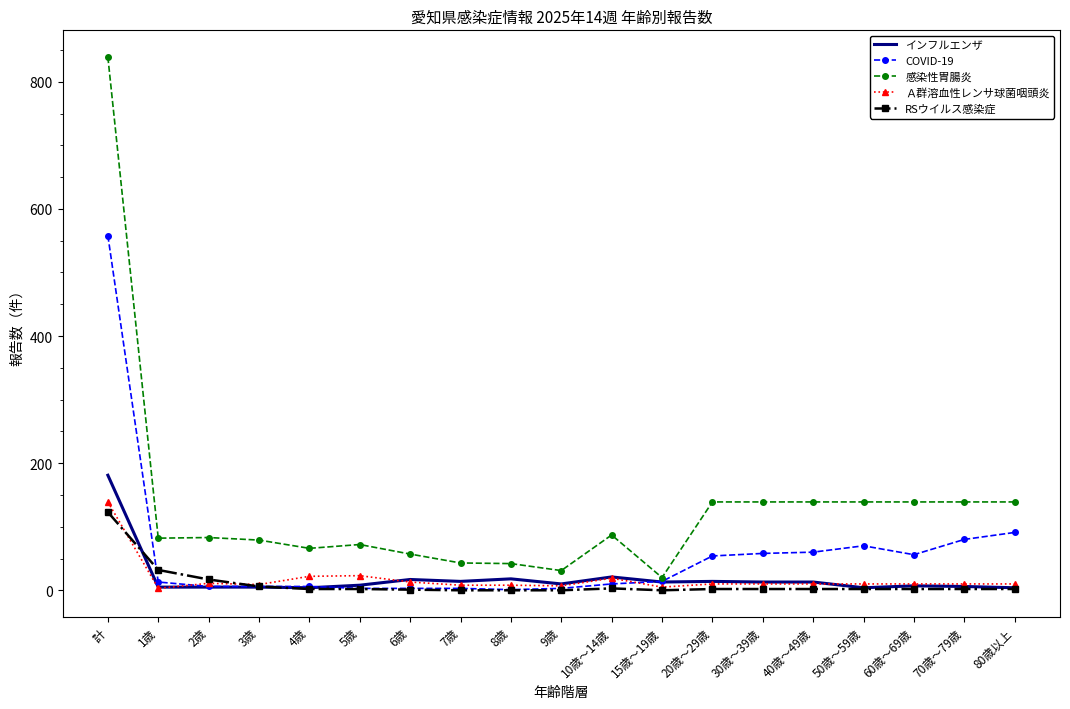

True or false: 感染性胃腸炎 and RSウイルス感染症 cross at least once.

False